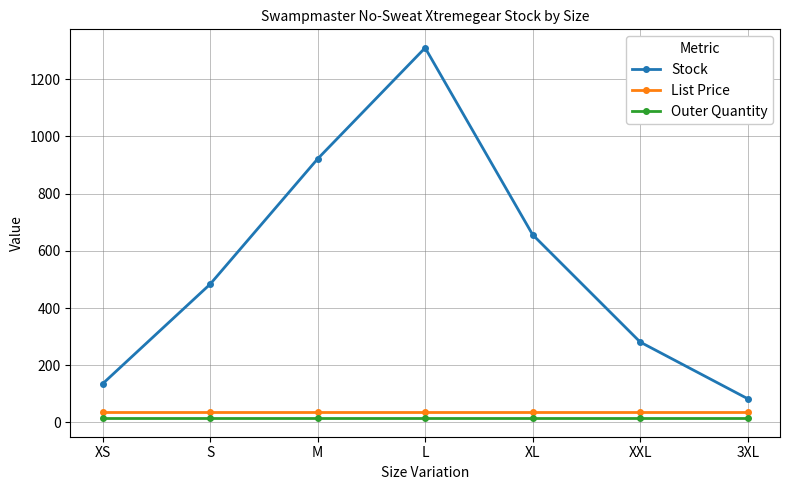

Does the chart display data point markers on the line(s)?

Yes